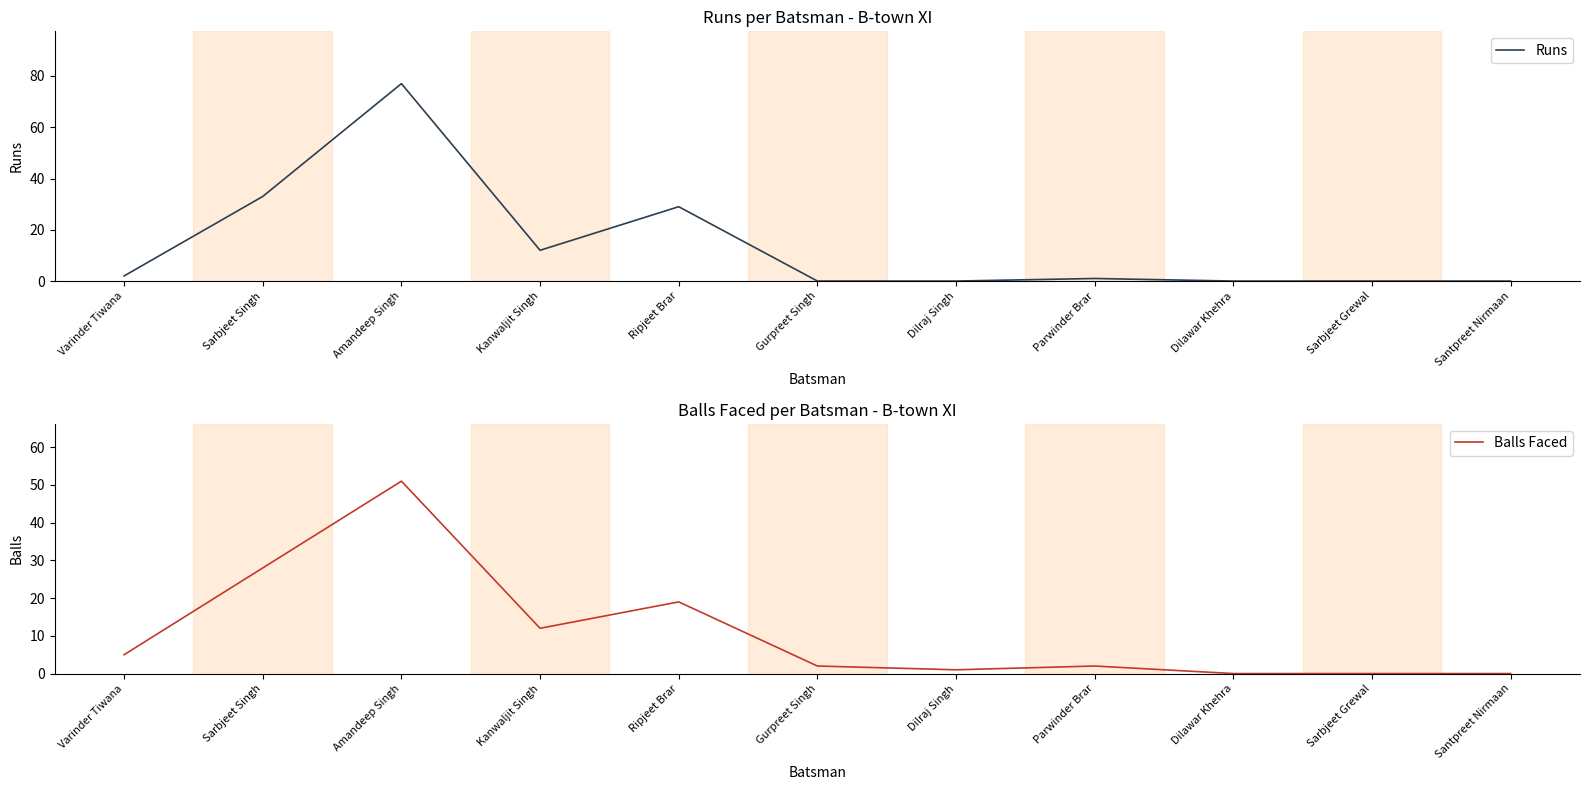

At Gurpreet Singh, list the series in order from largest to smallest.

Balls Faced, Runs